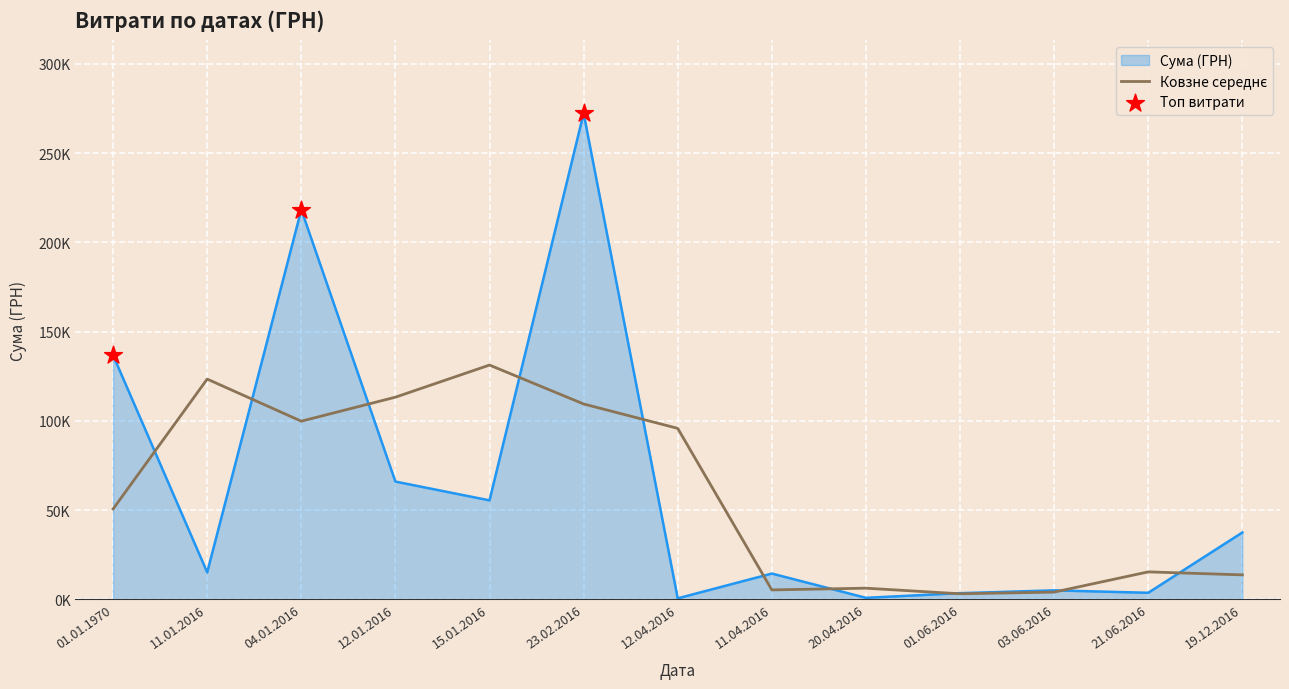

Between 12.04.2016 and 04.01.2016, which is larger?

04.01.2016